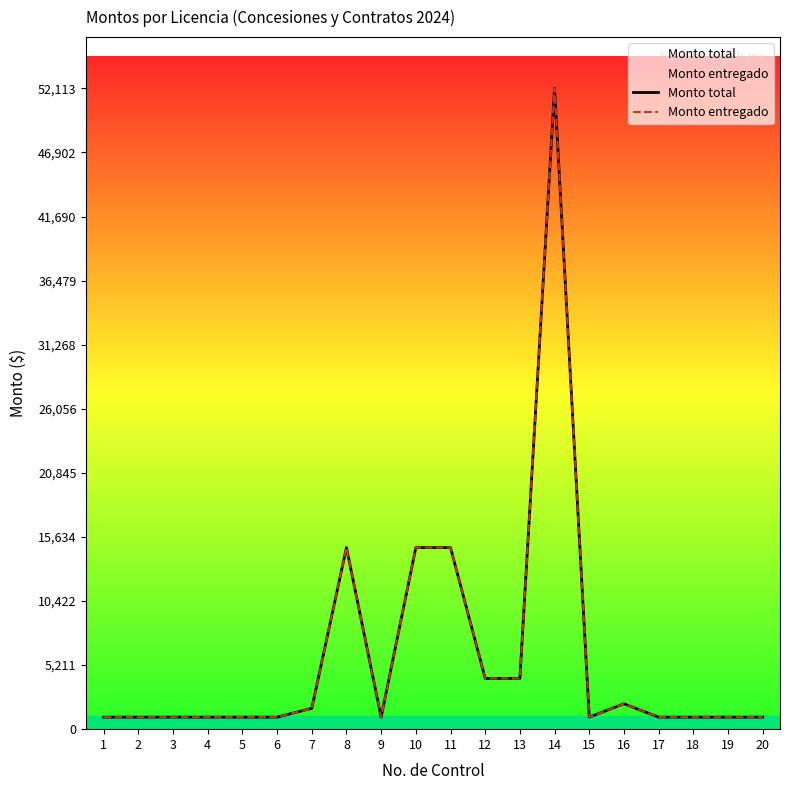

At which category is the sum across all series the highest?

14